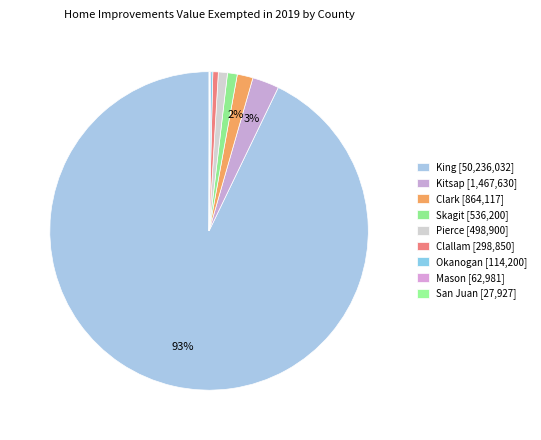

Do Kitsap and Pierce together represent more than half of the pie?

No